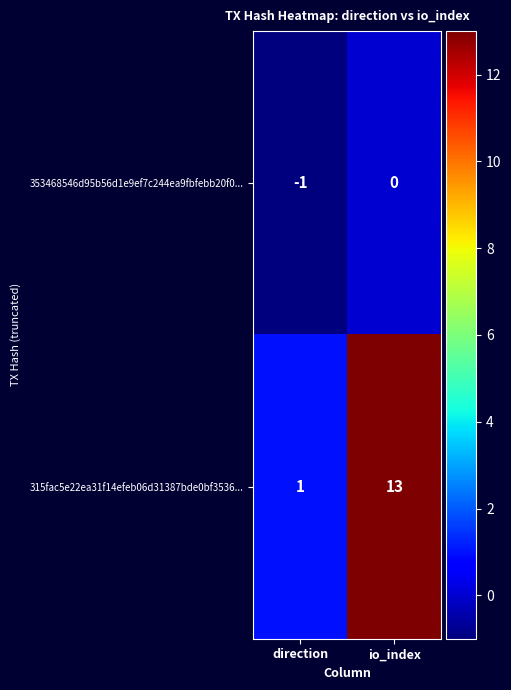

What is the average value of the 315fac5e22ea31f14efeb06d31387bde0bf3536... series?

7